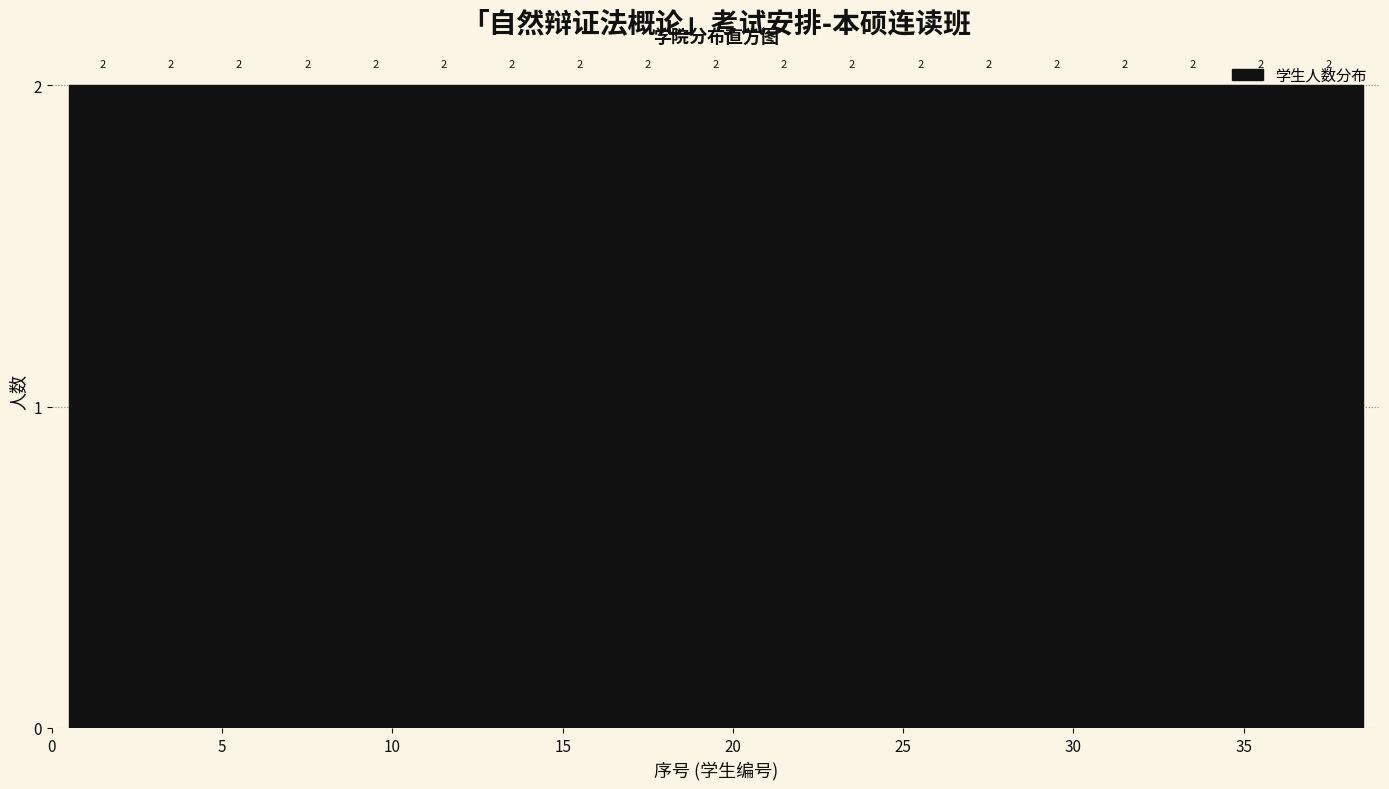

Reading left to right, transcribe this chart: for each bar, give the range it covers on the x-axis and its height.

0.5 to 2.5: 2
2.5 to 4.5: 2
4.5 to 6.5: 2
6.5 to 8.5: 2
8.5 to 10.5: 2
10.5 to 12.5: 2
12.5 to 14.5: 2
14.5 to 16.5: 2
16.5 to 18.5: 2
18.5 to 20.5: 2
20.5 to 22.5: 2
22.5 to 24.5: 2
24.5 to 26.5: 2
26.5 to 28.5: 2
28.5 to 30.5: 2
30.5 to 32.5: 2
32.5 to 34.5: 2
34.5 to 36.5: 2
36.5 to 38.5: 2